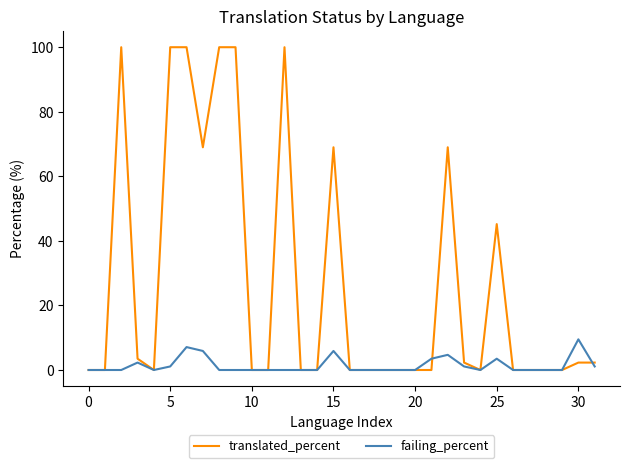

What is the difference between the second highest and minimum values in the failing_percent series?

7.1